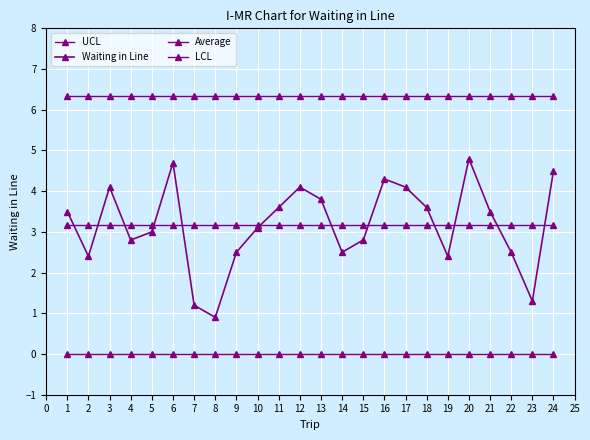

The Average series shows 2.0 at 22. True or false?

False